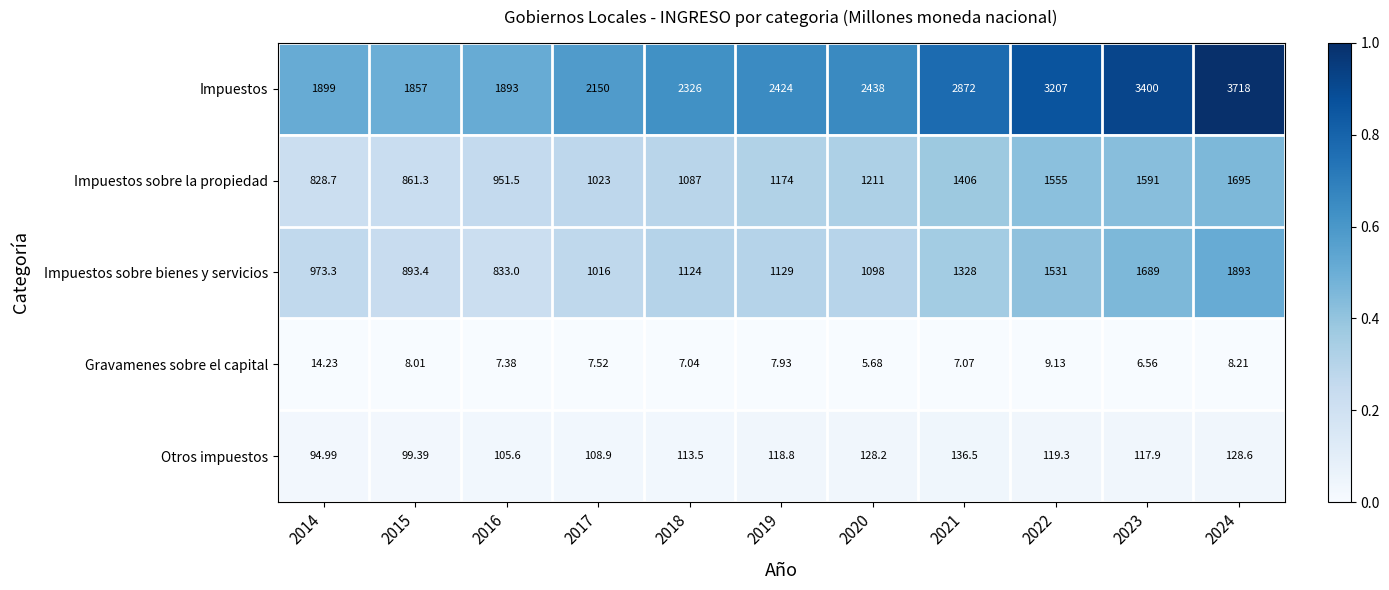

How many distinct data groups are displayed?

5